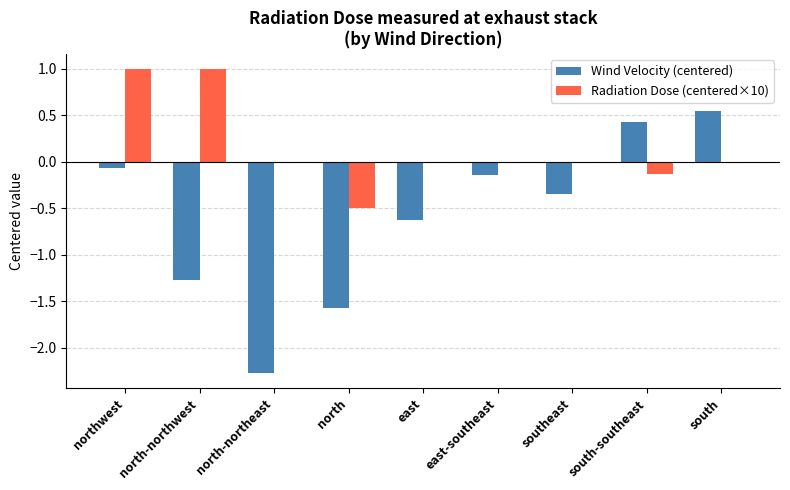

Is the value of Wind Velocity (centered) at north-northwest greater than the value of Radiation Dose (centered×10) at south-southeast?

No